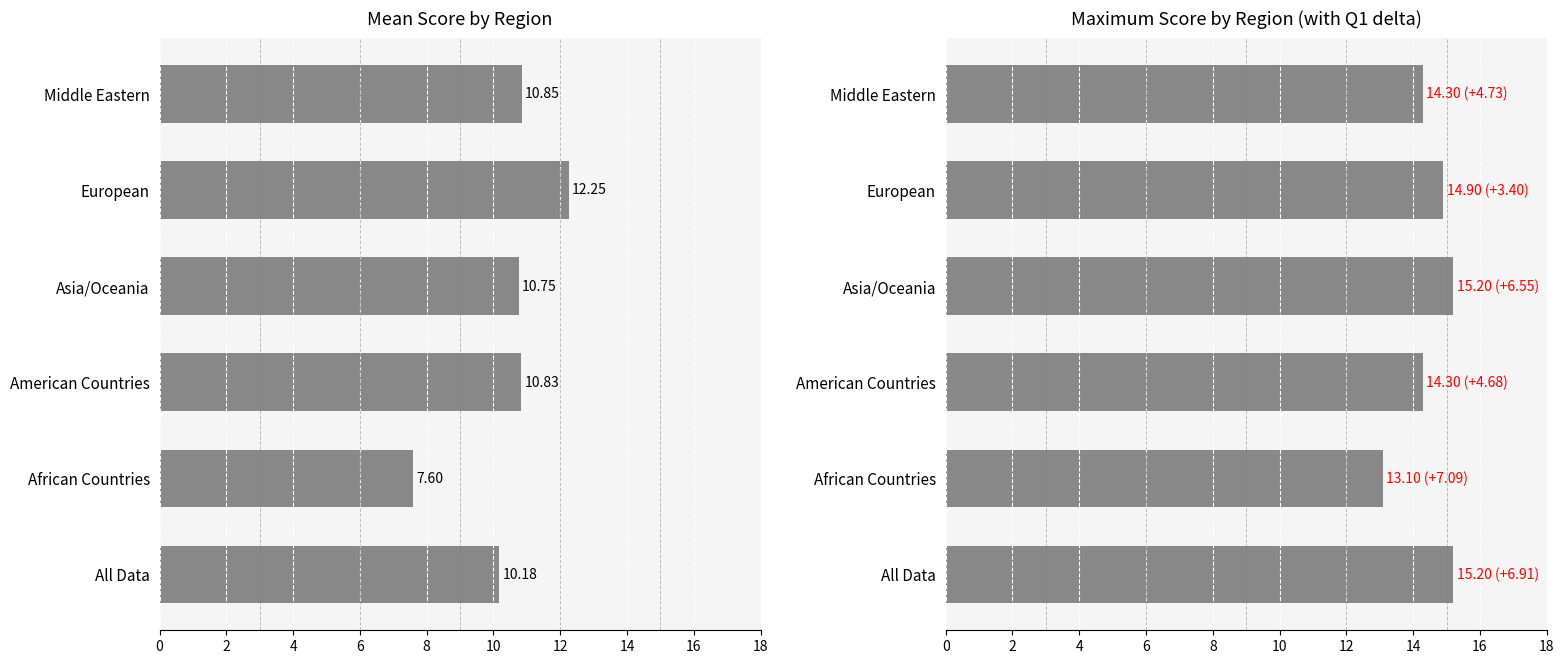

How many bars are there in total?

12